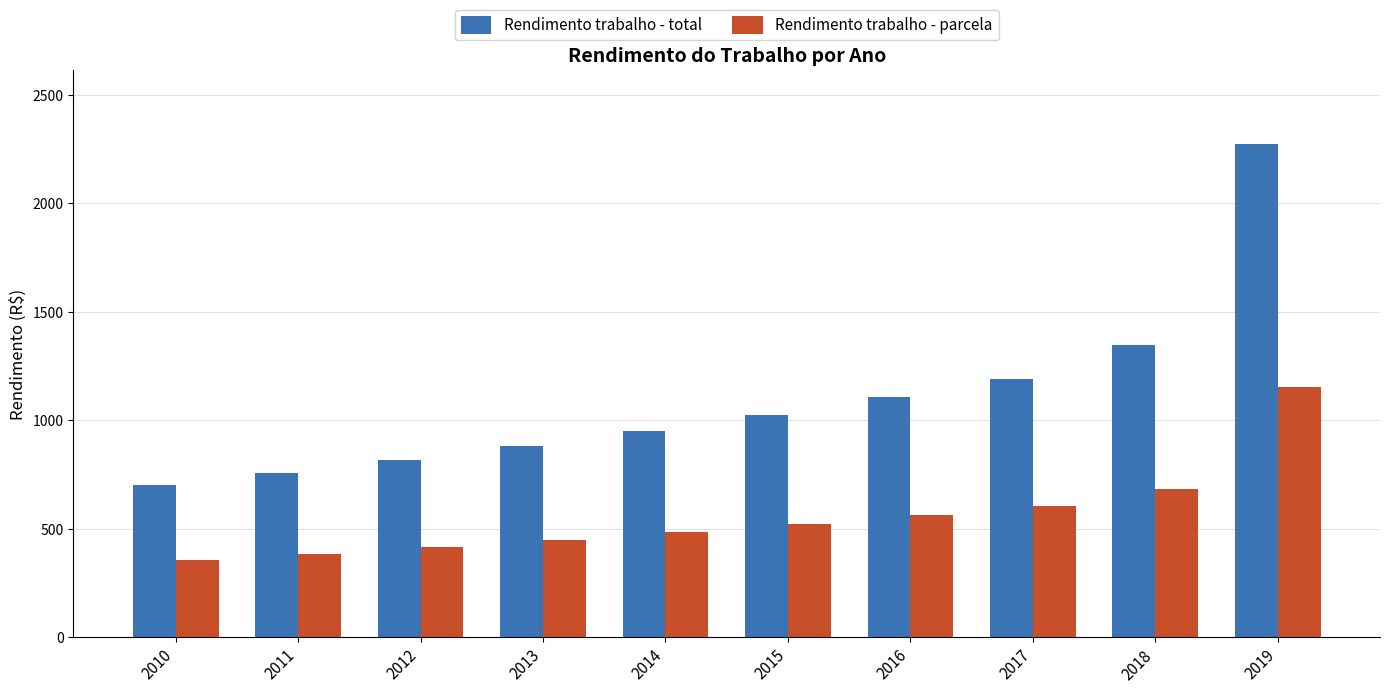

How many categories are shown in the chart?

10